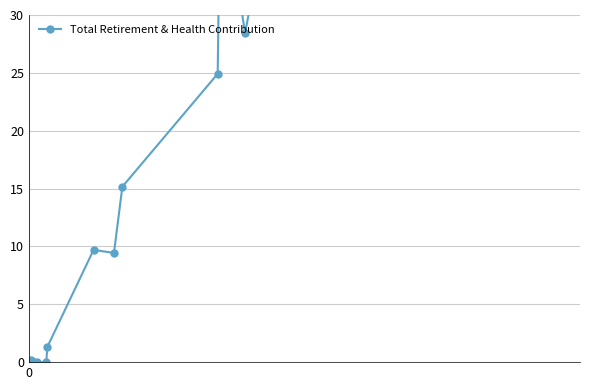

Is this an area chart (filled region under the line)?

No